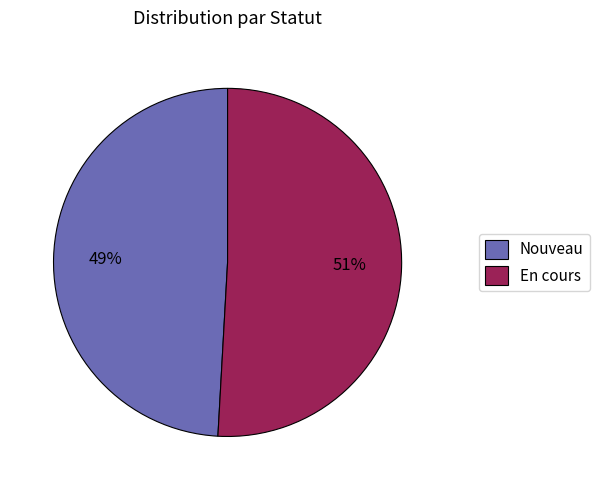

Is the sum of Nouveau and En cours greater than half?

Yes